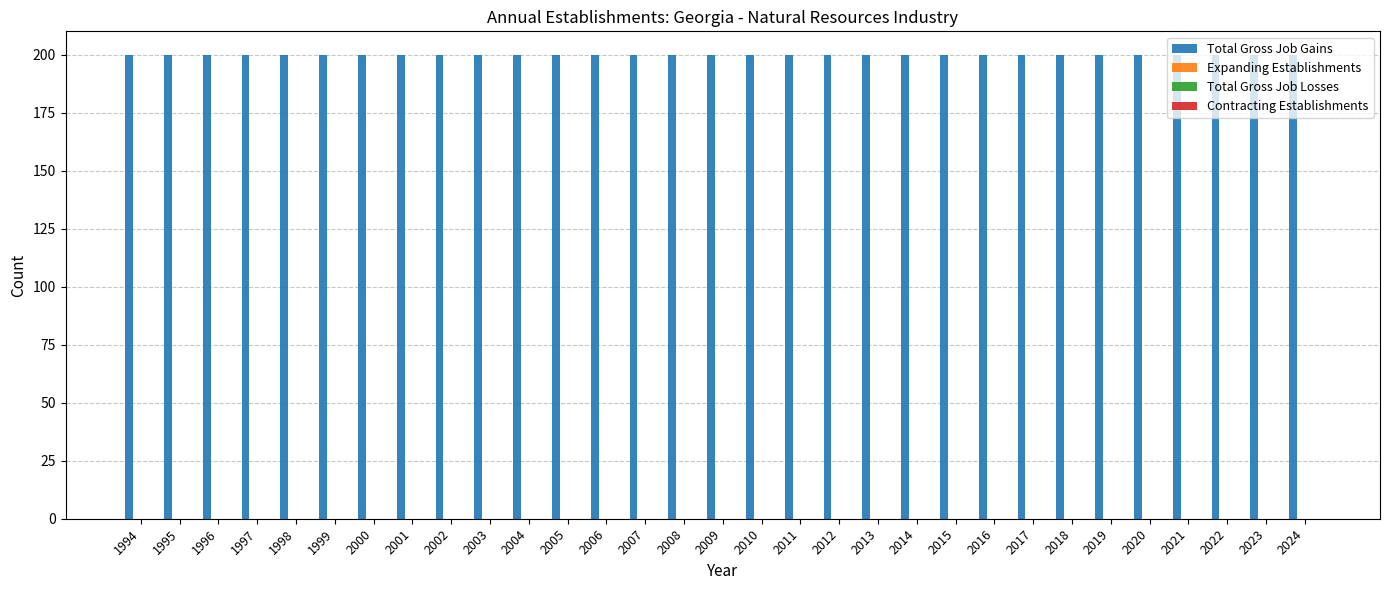

Reading left to right, what are all the values shown in this chart?

Total Gross Job Gains: 200	200	200	200	200	200	200	200	200	200	200	200	200	200	200	200	200	200	200	200	200	200	200	200	200	200	200	200	200	200	200
Expanding Establishments: 0	0	0	0	0	0	0	0	0	0	0	0	0	0	0	0	0	0	0	0	0	0	0	0	0	0	0	0	0	0	0
Total Gross Job Losses: 0	0	0	0	0	0	0	0	0	0	0	0	0	0	0	0	0	0	0	0	0	0	0	0	0	0	0	0	0	0	0
Contracting Establishments: 0	0	0	0	0	0	0	0	0	0	0	0	0	0	0	0	0	0	0	0	0	0	0	0	0	0	0	0	0	0	0